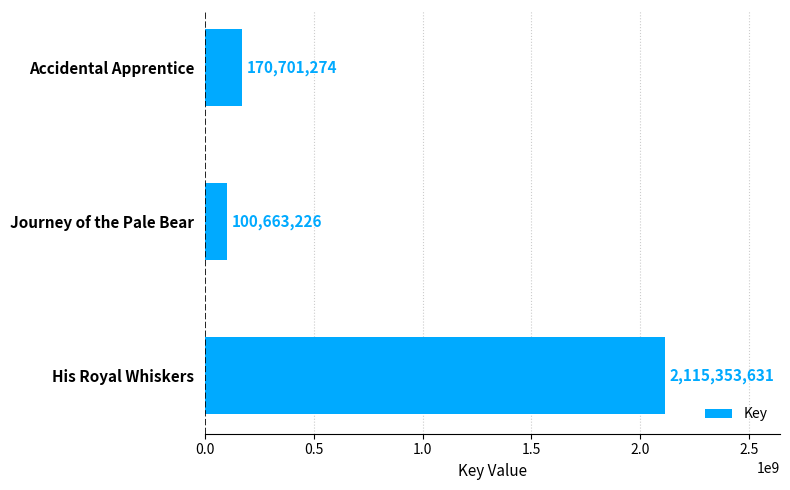

What is the label of the 1st bar from the top?

Accidental Apprentice